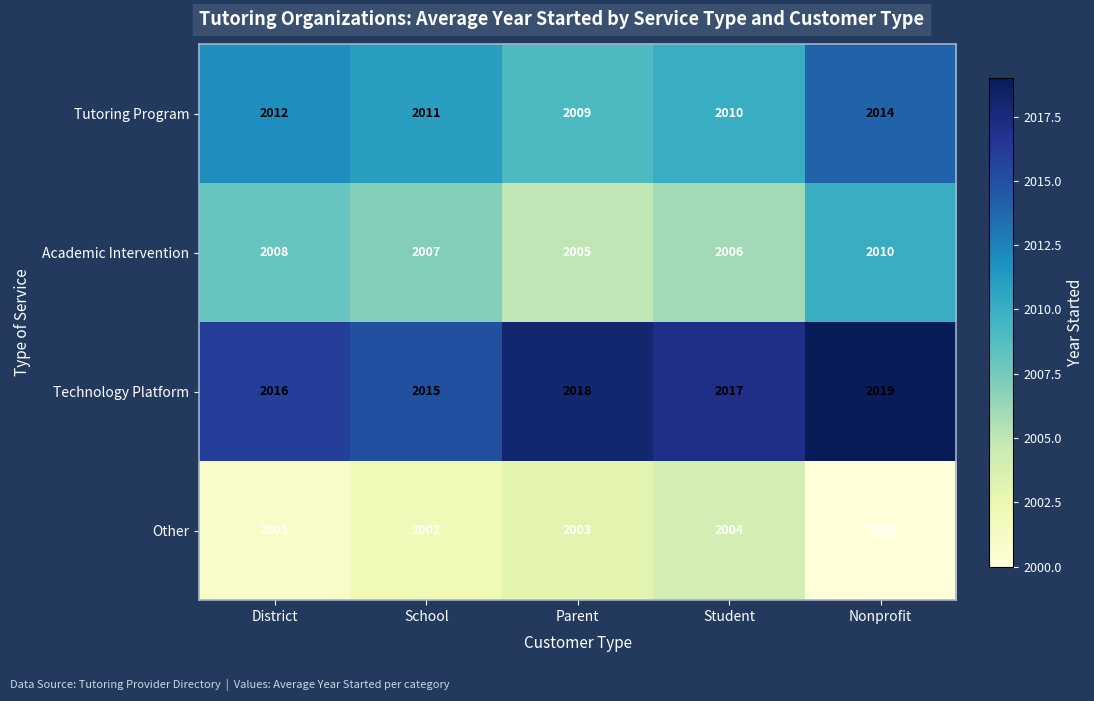

Between District and Nonprofit, which series saw the biggest shift?

Technology Platform